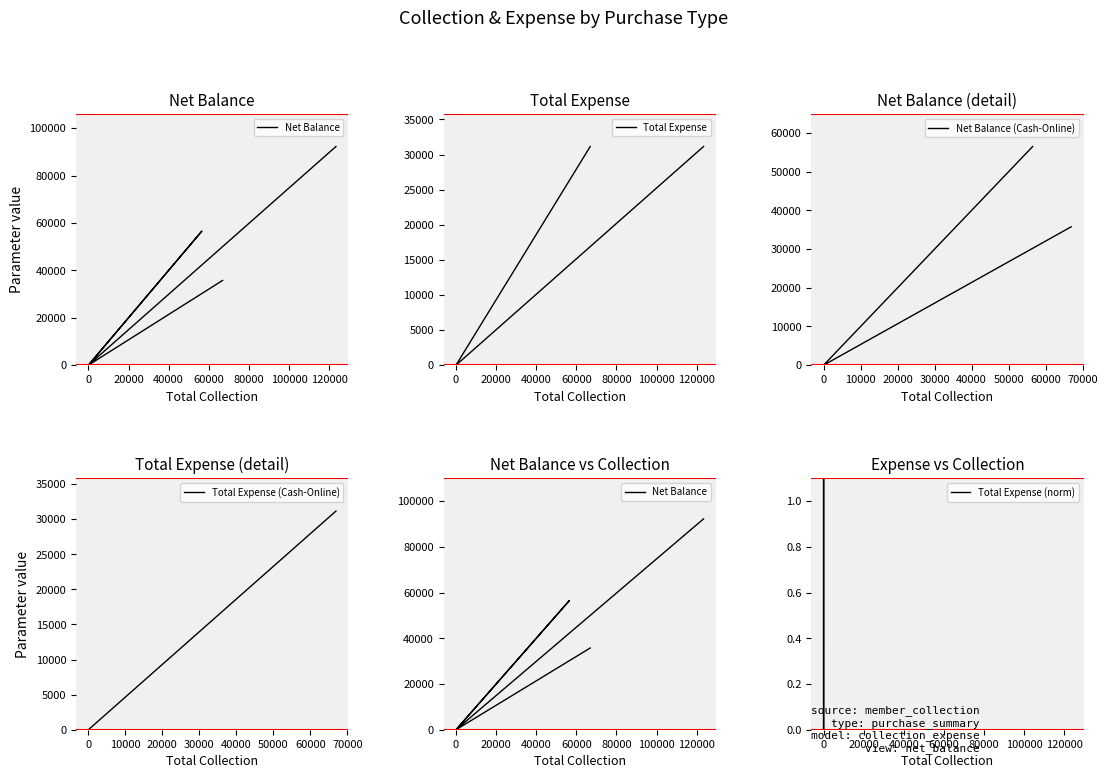

How many lines are shown in the chart?

2